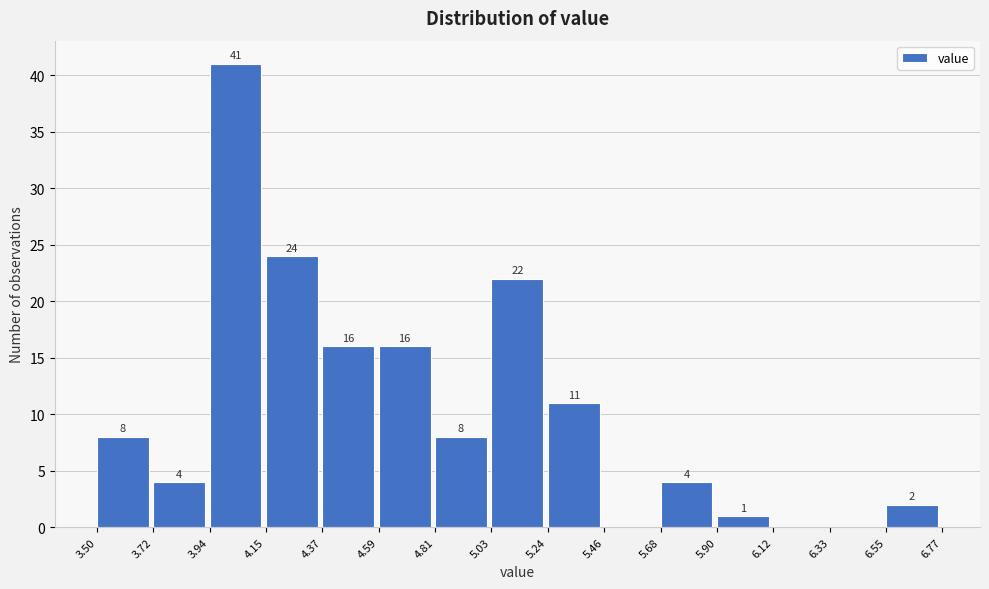

Over which range of the x-axis is the bar tallest?

3.94 to 4.15